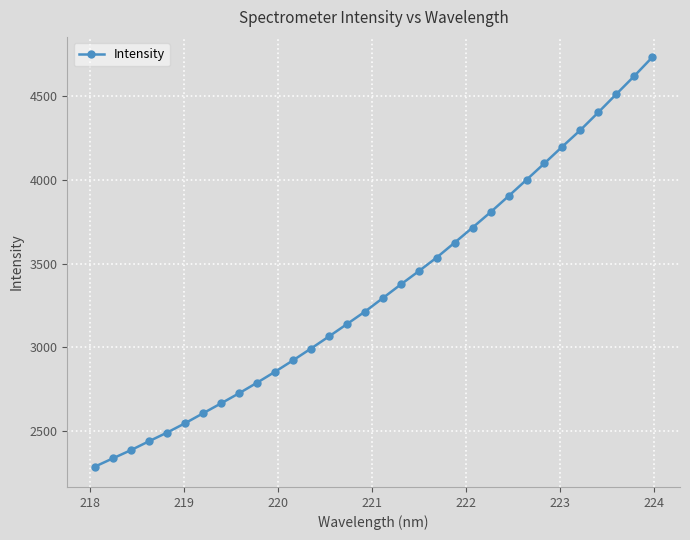

What is the sum of all values?

107044.6